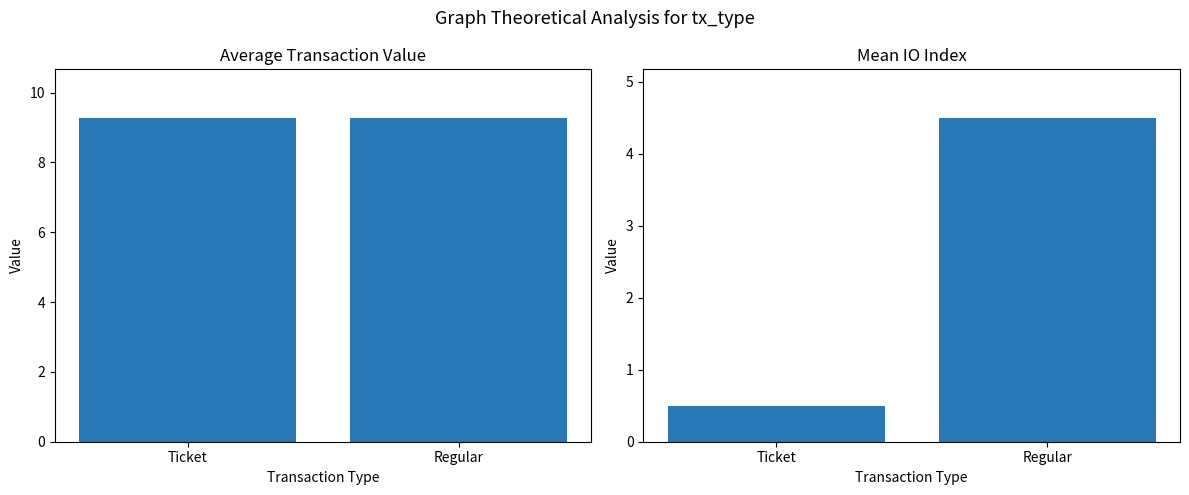

The value of avg_value at Regular is 5.0. True or false?

False